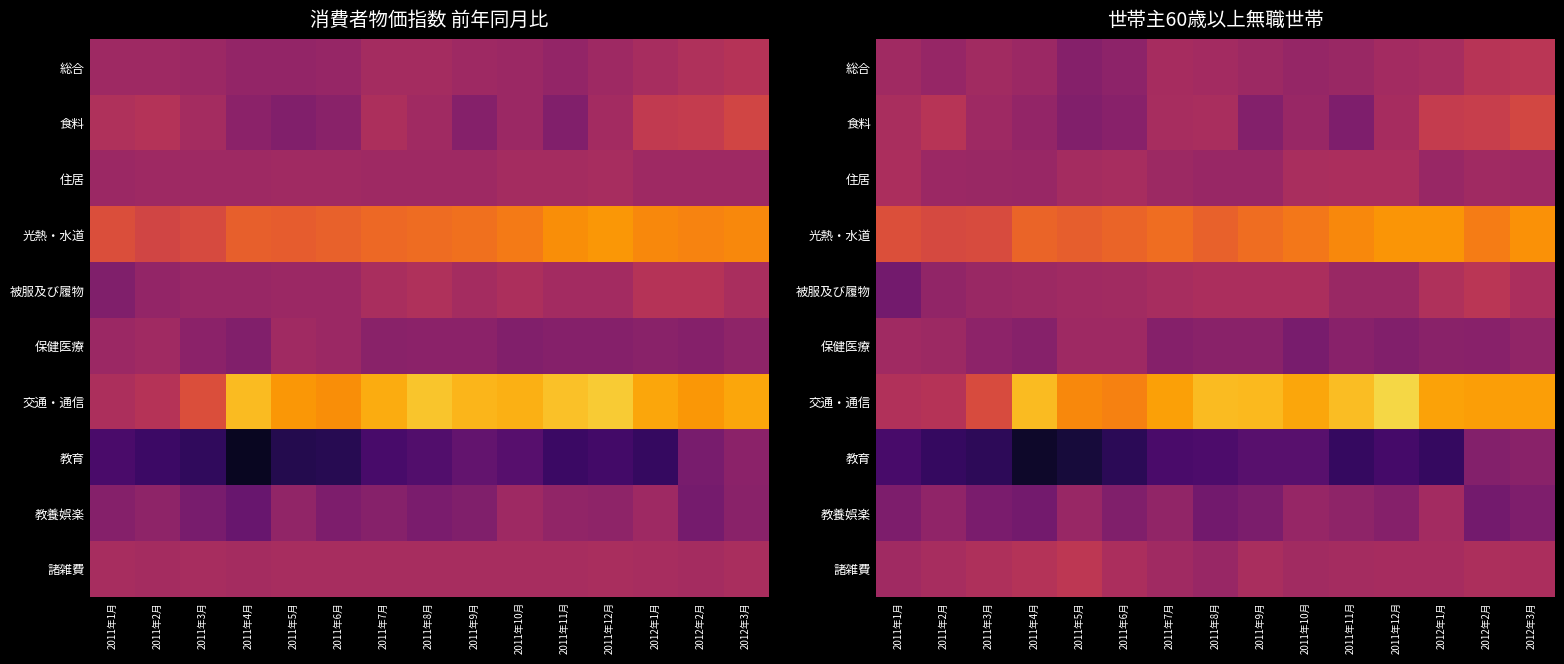

How many series are shown in this chart?

10